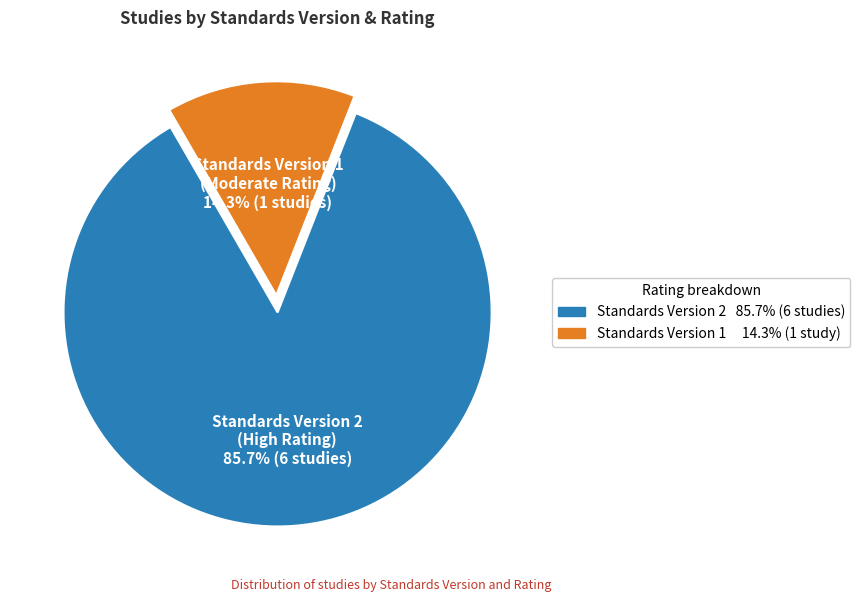

To the nearest percent, what is the average slice percentage?

50%